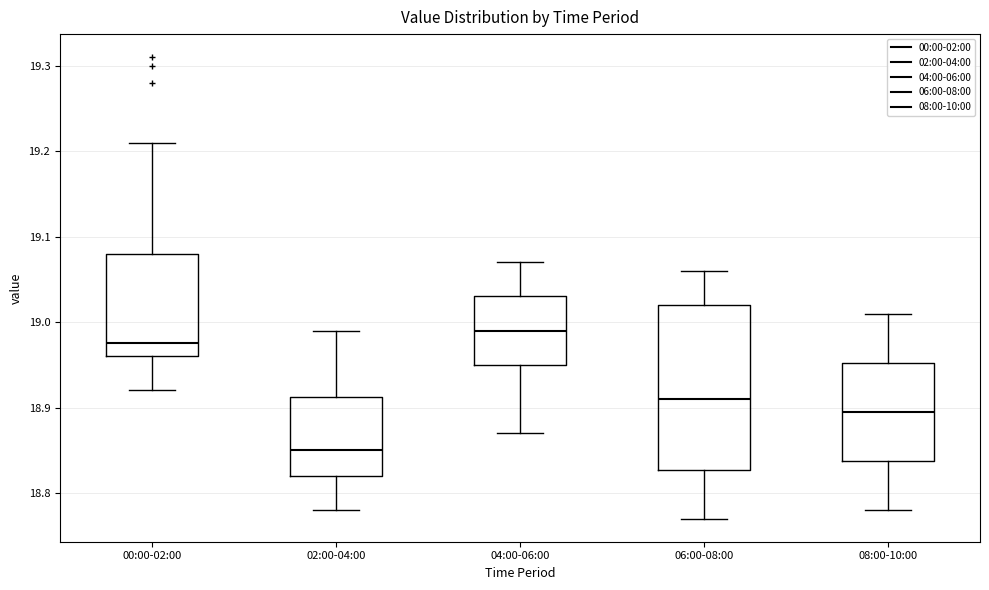

Reading left to right, read every box against the y-axis: the position of its median line, the range the box covers, and the ends of its whiskers. The values are not printed on the chart, so give them approximately, as read against the axis.

00:00-02:00: median 18.98, box 18.96 to 19.08, whiskers 18.92 to 19.21
02:00-04:00: median 18.85, box 18.82 to 18.91, whiskers 18.78 to 18.99
04:00-06:00: median 18.99, box 18.95 to 19.03, whiskers 18.87 to 19.07
06:00-08:00: median 18.91, box 18.83 to 19.02, whiskers 18.77 to 19.06
08:00-10:00: median 18.90, box 18.84 to 18.95, whiskers 18.78 to 19.01